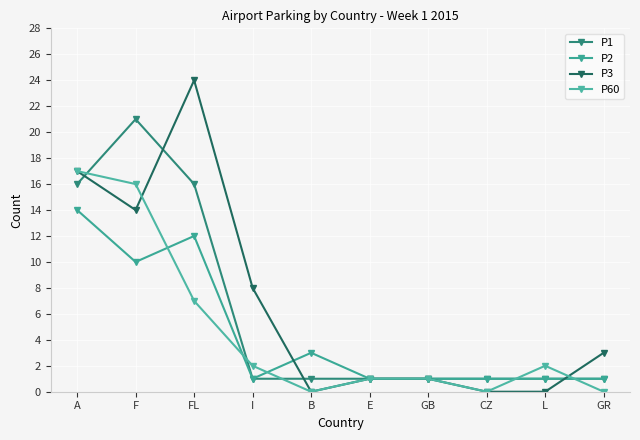

What is the difference between the second highest and minimum values in the P1 series?

15